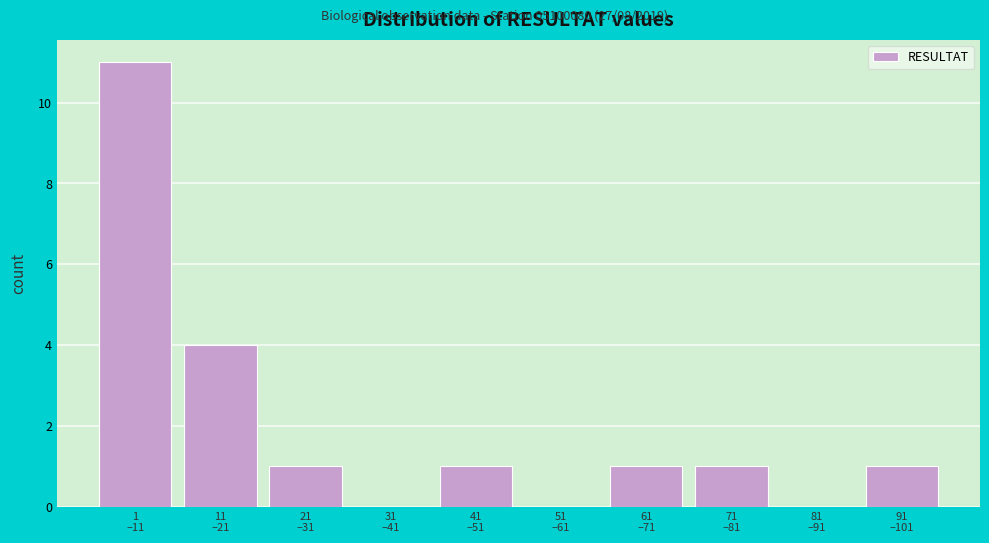

What is the maximum value shown in the chart?

11